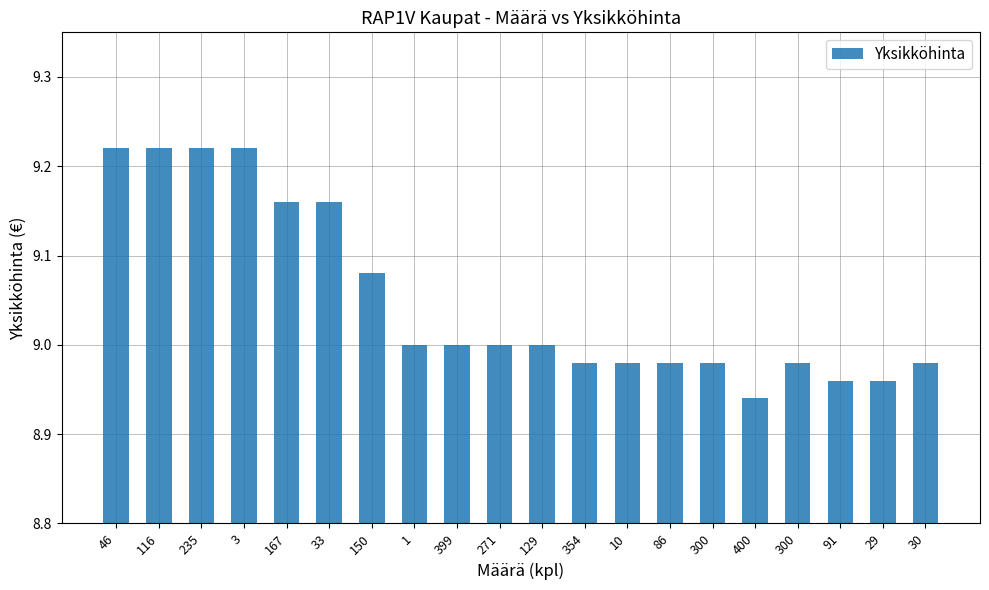

Are the bars horizontal?

No